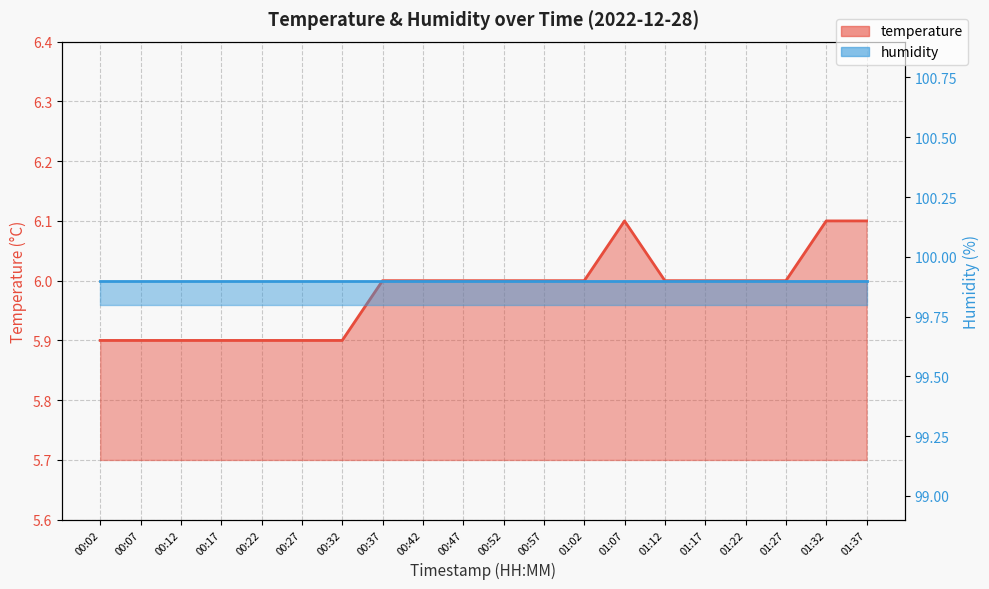

What are all the series names shown in the legend?

temperature, humidity